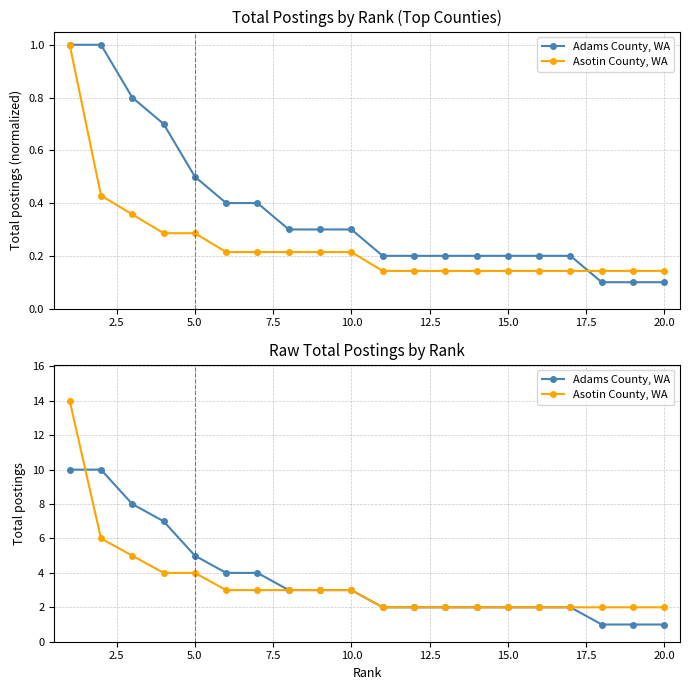

Is it true that Adams County, WA equals 3 at 0.0?

False